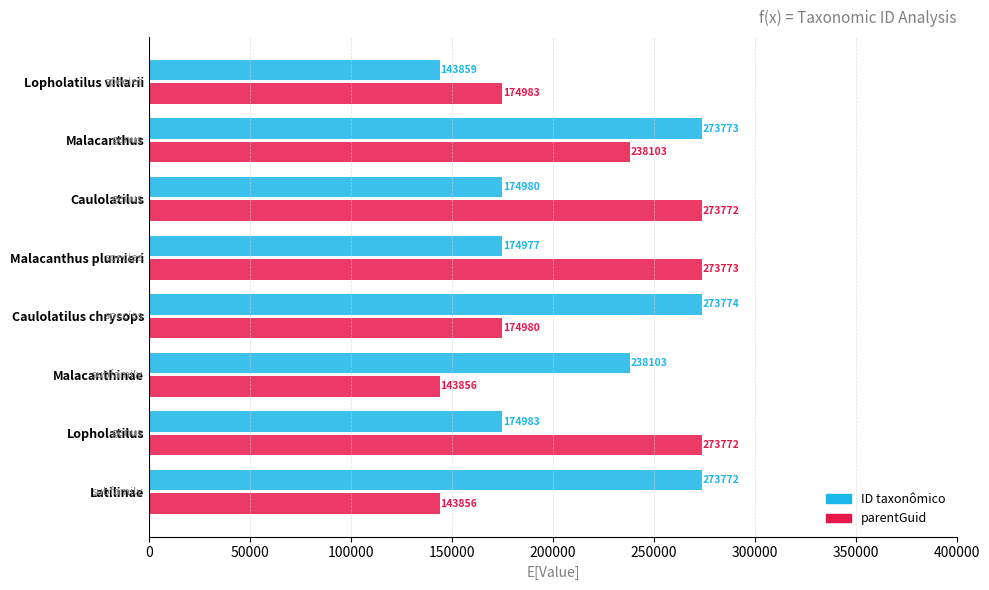

What is the average value of the parentGuid series?

212137